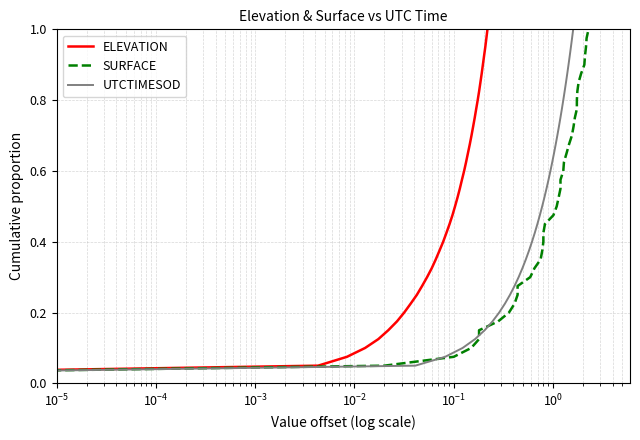

What is the difference between the maximum and minimum values in the SURFACE series?

1.0